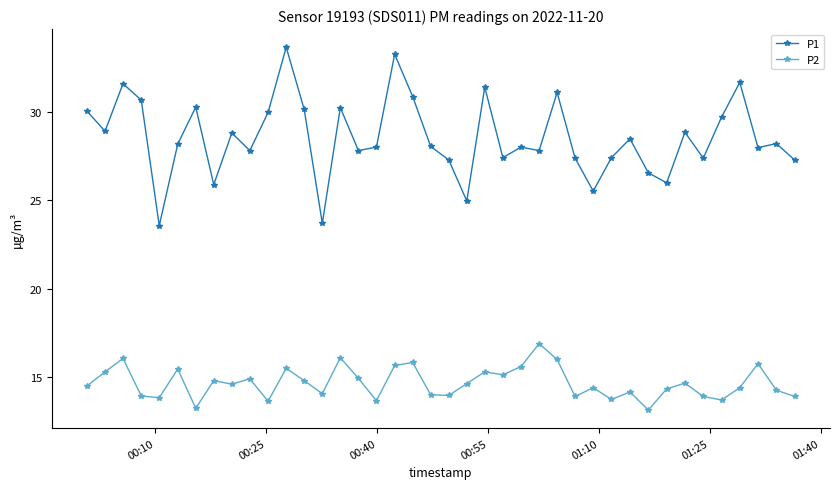

List the series in order of their overall mean, highest first.

P1, P2